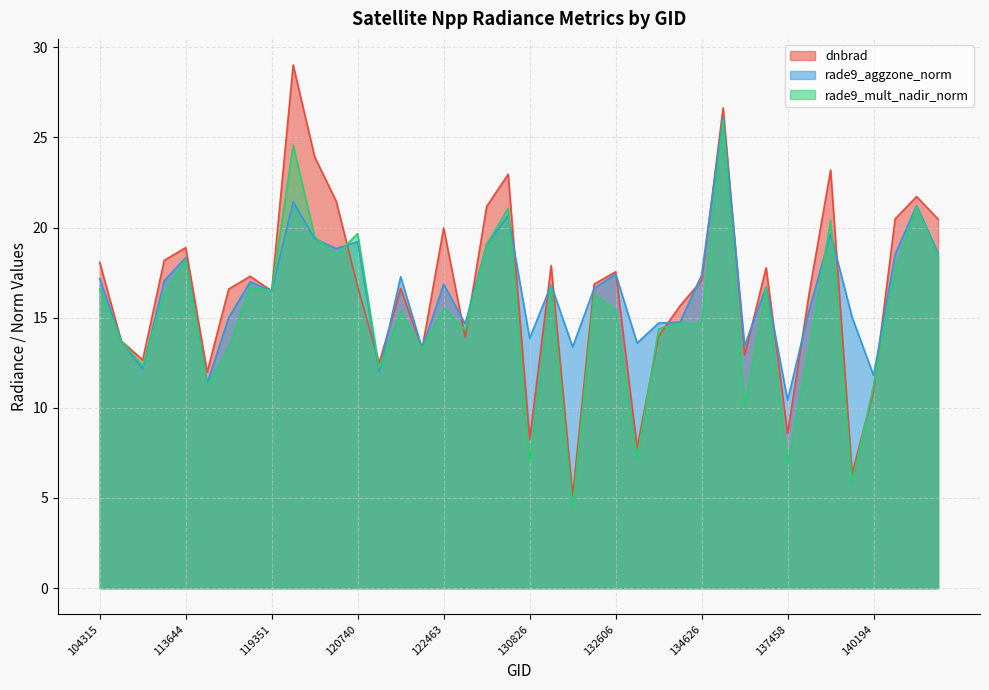

Reading right to left, extract all data points from this chart.

dnbrad: 20.5	21.7	20.5	10.9	6.3	23.2	16.3	8.6	17.8	12.9	26.6	17.1	15.7	14.0	7.8	17.5	16.9	5.1	17.9	8.2	23.0	21.2	13.9	20.0	13.3	16.6	12.5	16.7	21.5	23.9	29.0	16.5	17.3	16.6	12.0	18.9	18.2	12.7	13.7	18.1
rade9_aggzone_norm: 18.6	21.2	18.5	11.8	15.0	19.7	15.4	10.4	16.7	13.4	26.1	17.4	14.8	14.7	13.6	17.4	16.6	13.4	16.8	13.9	20.7	19.1	14.7	16.9	13.3	17.3	12.0	19.2	18.8	19.4	21.4	16.5	17.0	15.0	11.4	18.3	17.0	12.2	13.7	17.2
rade9_mult_nadir_norm: 18.4	21.2	17.6	11.3	5.8	20.4	13.3	6.9	16.7	10.0	26.0	14.7	14.7	14.4	7.2	15.4	16.3	4.4	16.8	7.0	21.1	19.1	14.3	15.5	13.3	15.3	12.2	19.7	18.5	19.5	24.6	16.5	16.7	13.3	11.2	18.2	16.4	12.3	13.7	16.6